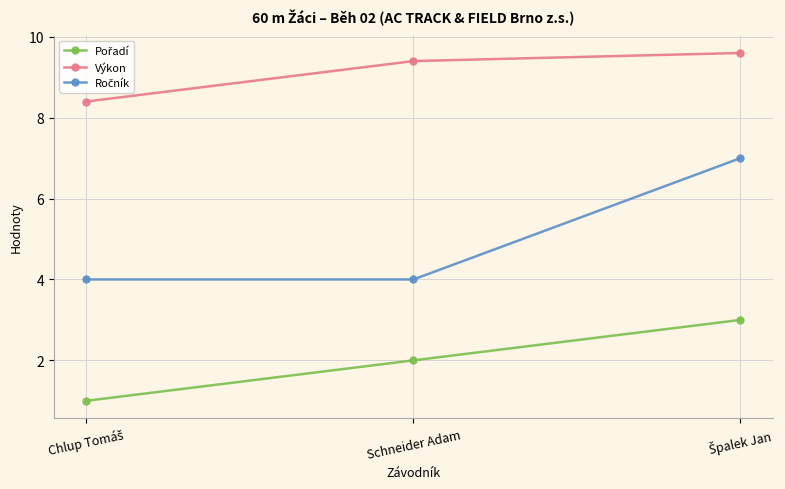

What is the highest value of the Výkon series?

9.6